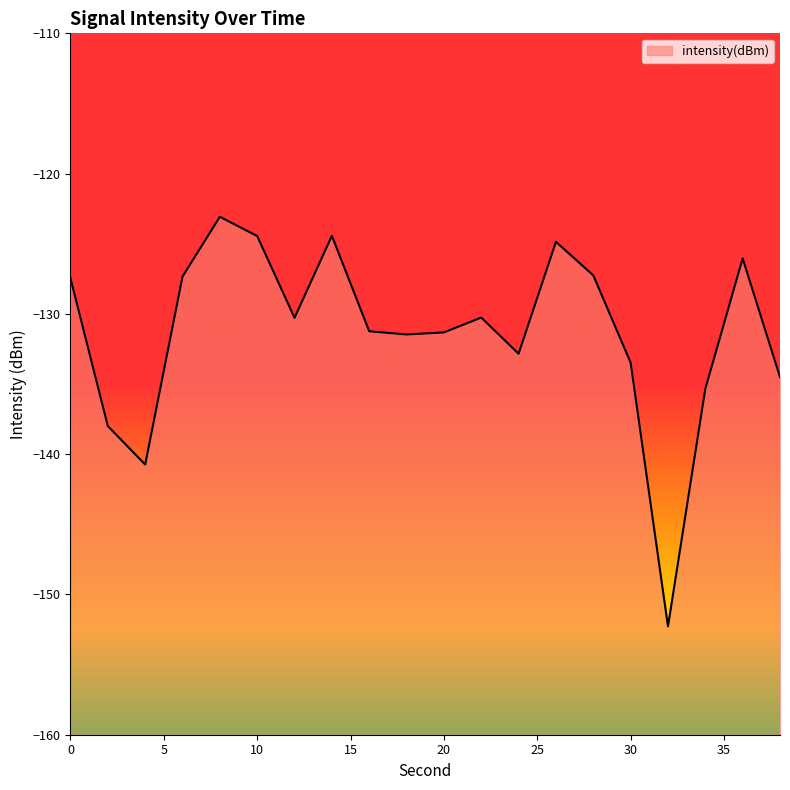

Count the number of values greater than -130.

8